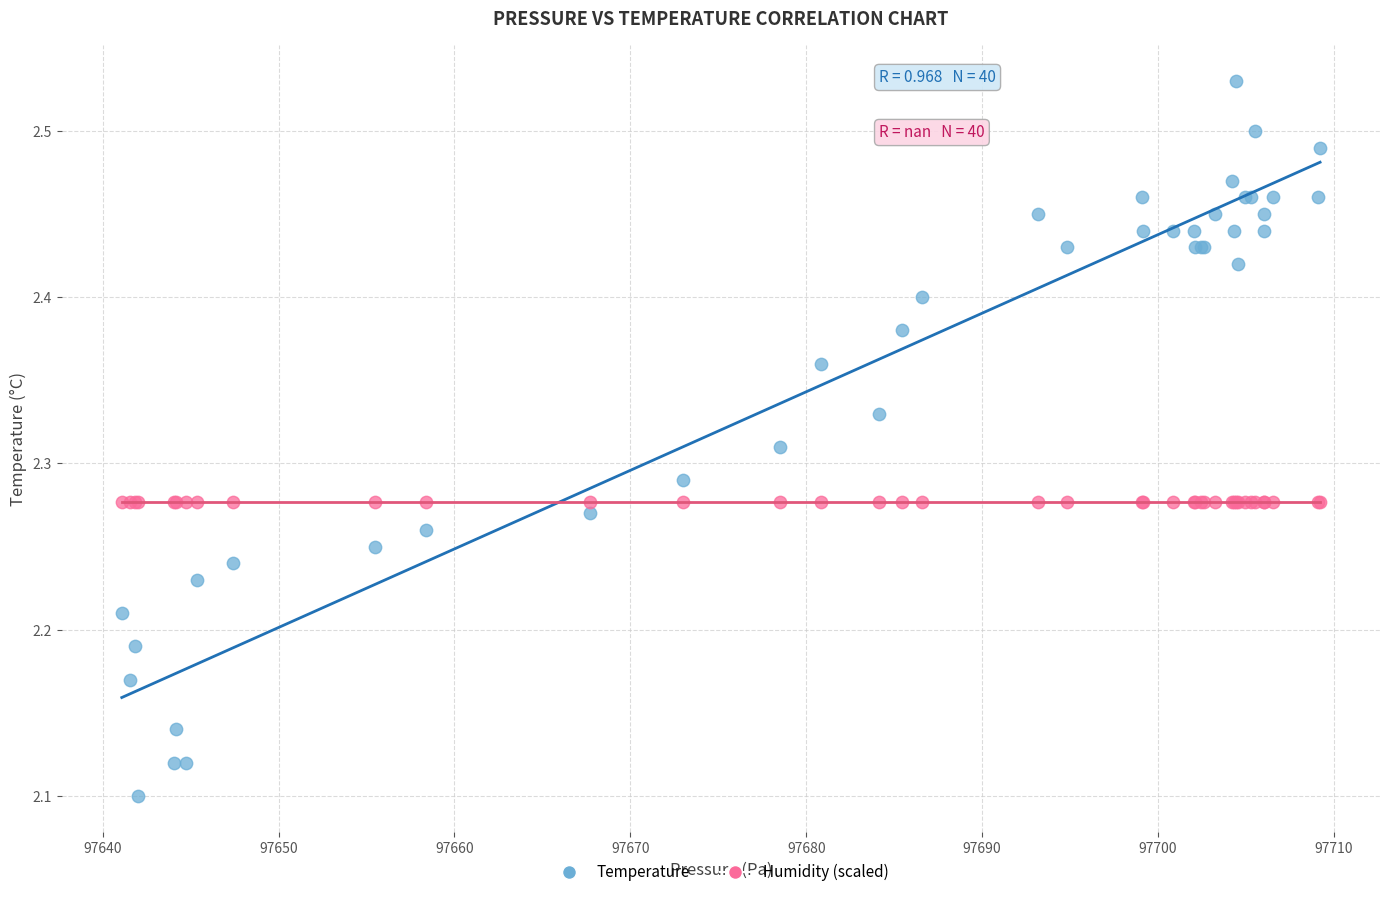

Which series contains the highest Y value?

Temperature